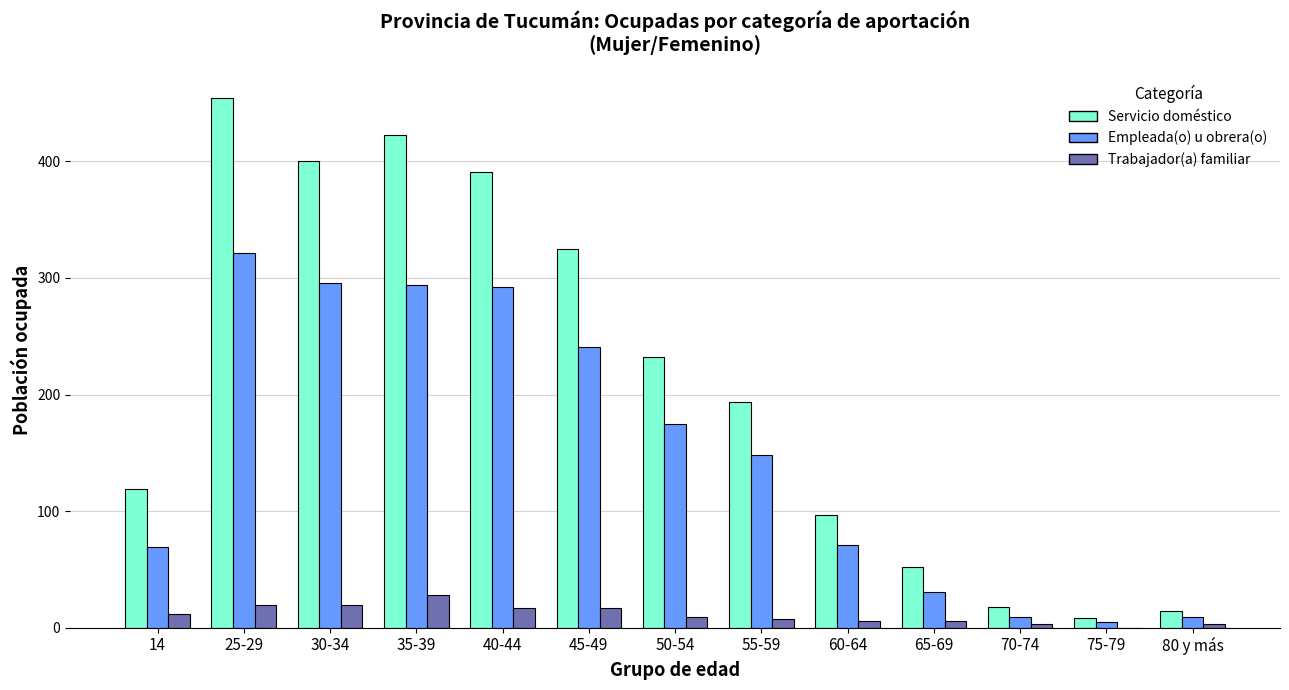

Is it true that Empleada(o) u obrera(o) equals 9 at 70-74?

True